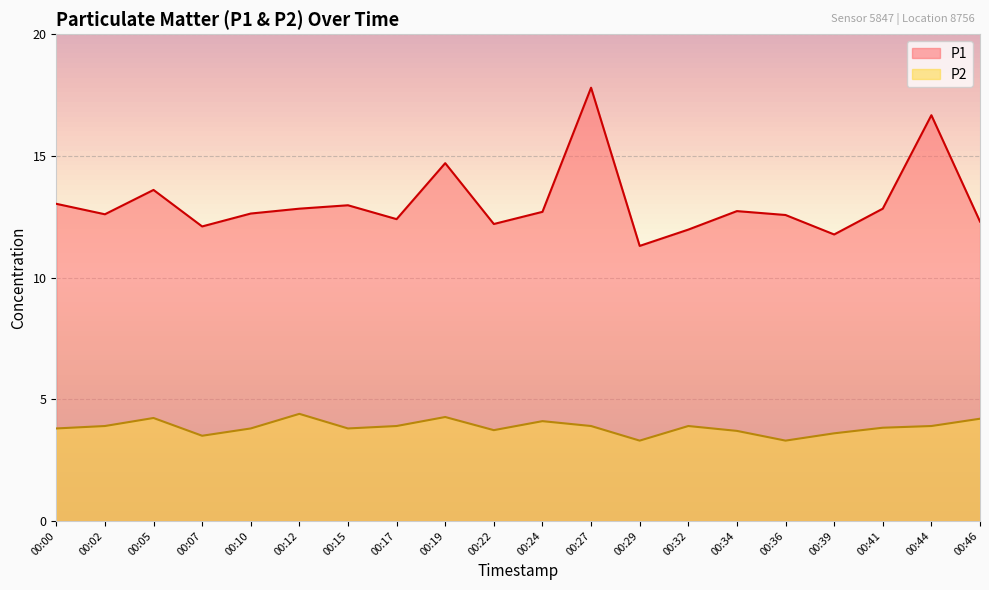

Between 00:10 and 00:32, which is larger?

00:10